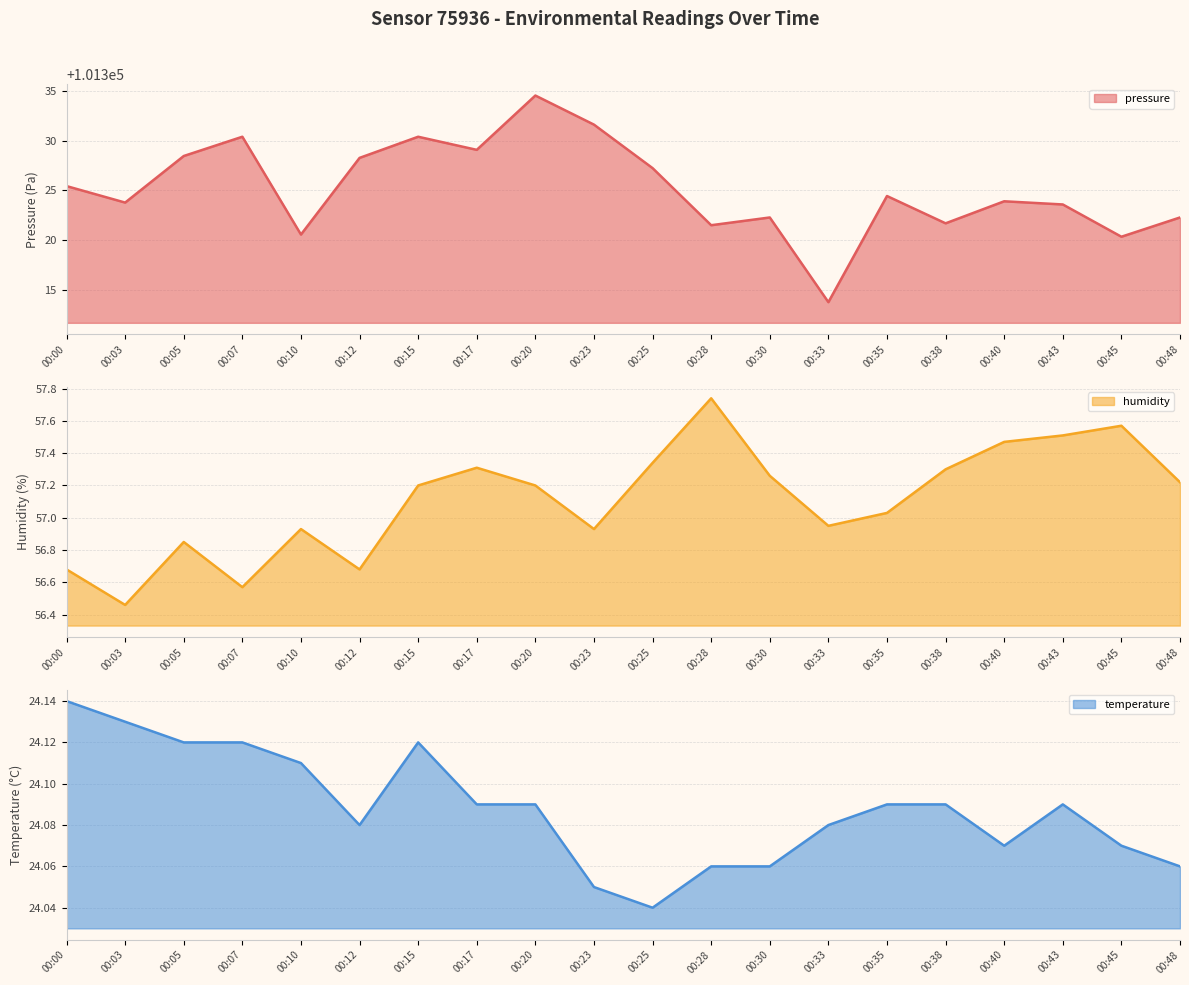

True or false: humidity has a value of 56.5 at 00:03.

True